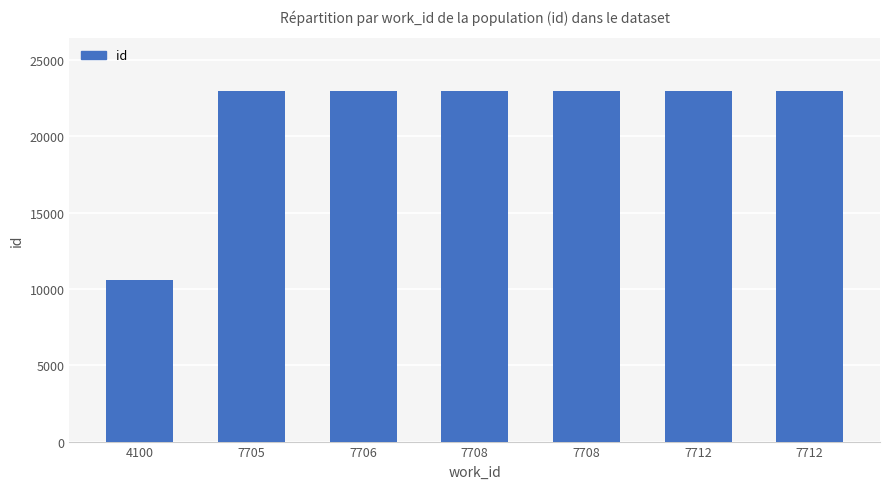

The chart shows a value of 12703 at 7712. True or false?

False